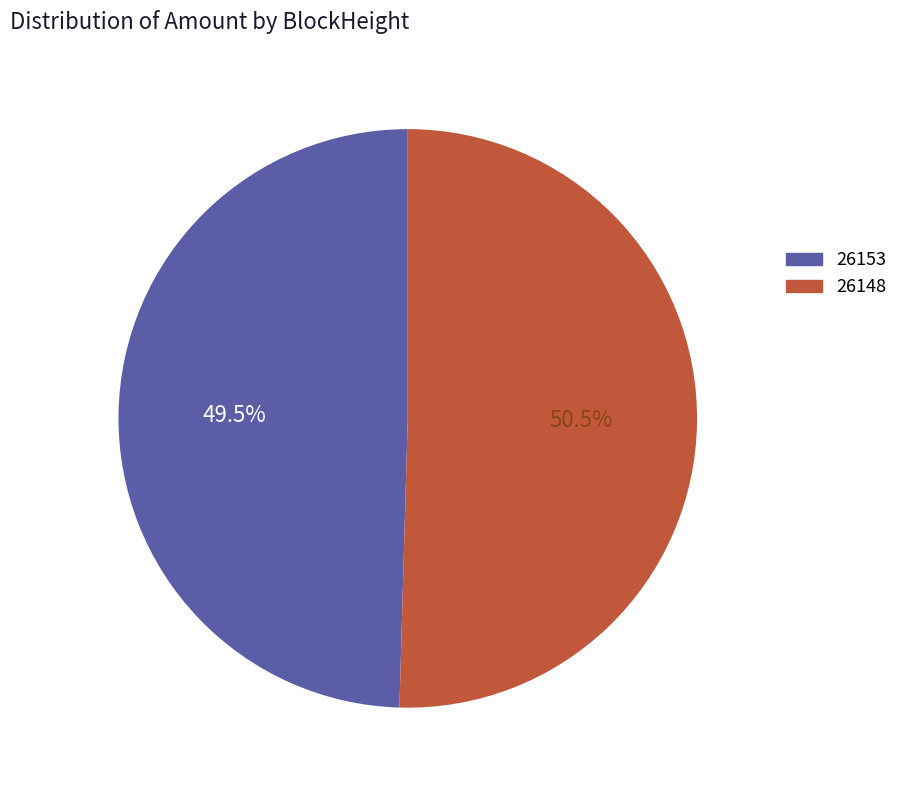

Which has a higher value, 26148 or 26153?

26148